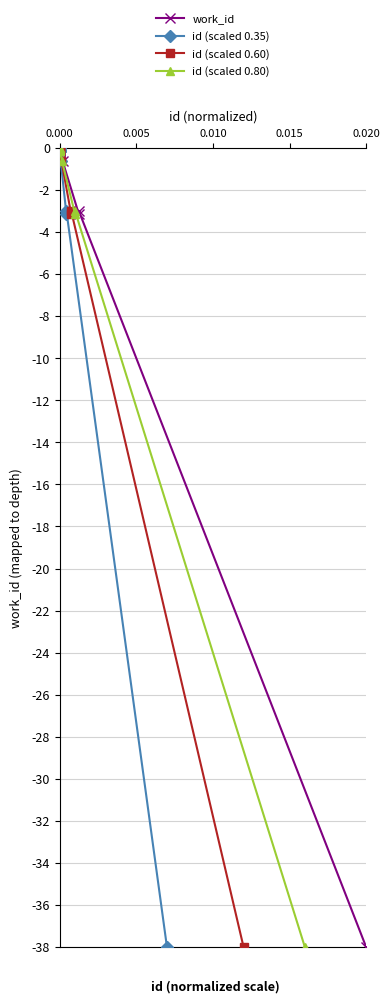

What is the value of the id (scaled 0.60) point at the 10th from the left?

-38.0